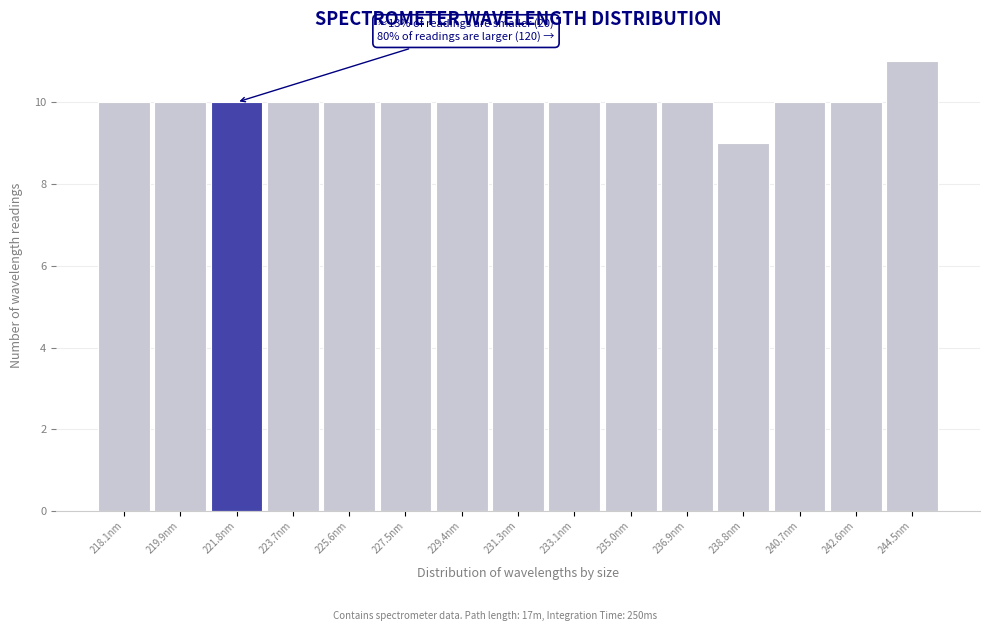

Reading left to right, list all the values displayed in this chart.

218.1nm=10	219.9nm=10	221.8nm=10	223.7nm=10	225.6nm=10	227.5nm=10	229.4nm=10	231.3nm=10	233.1nm=10	235.0nm=10	236.9nm=10	238.8nm=9	240.7nm=10	242.6nm=10	244.5nm=11